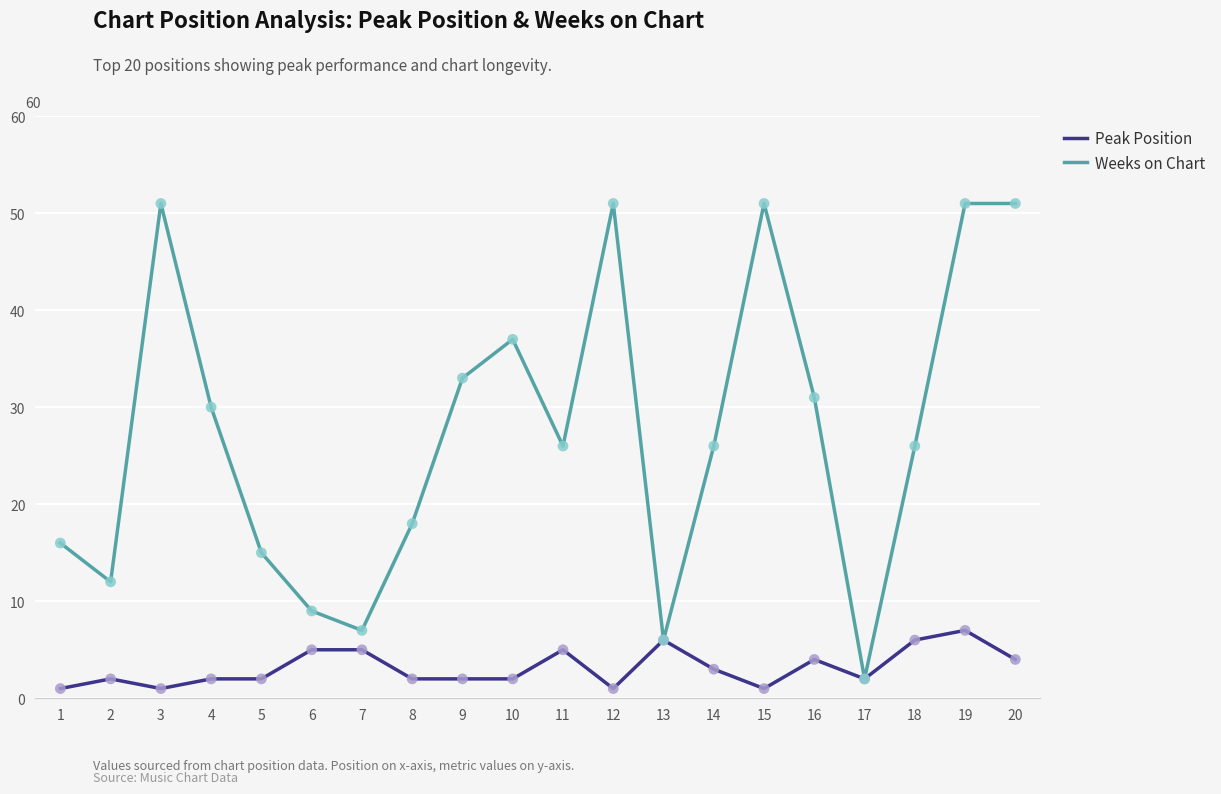

At how many categories does at least one series exceed 8?

17